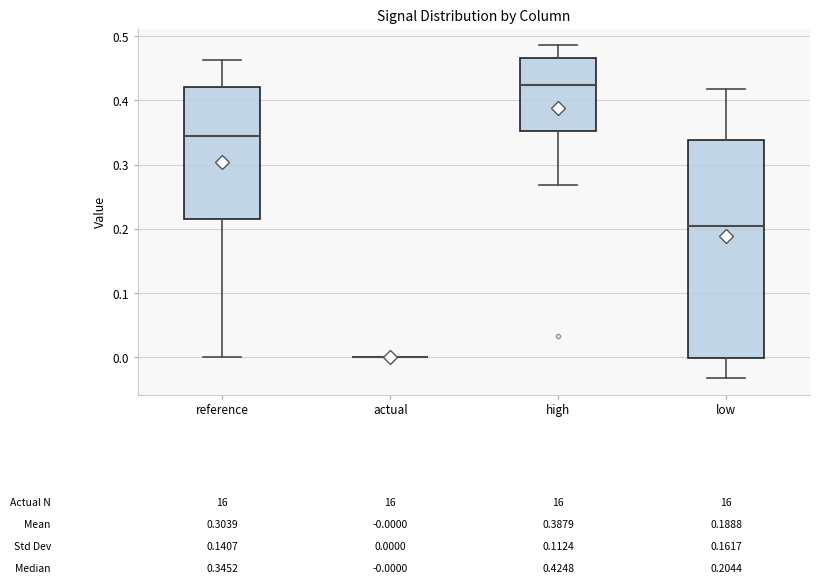

Comparing the boxes themselves (not the whiskers), which one is the tallest?

low